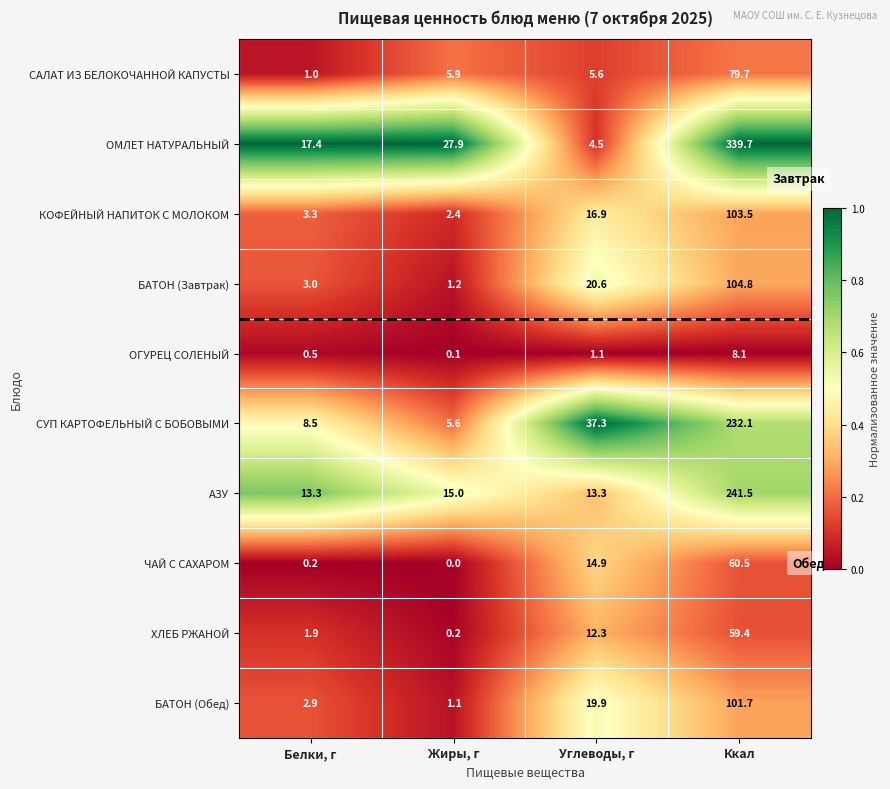

At Жиры, г, list the series in order from smallest to largest.

ЧАЙ С САХАРОМ, ОГУРЕЦ СОЛЕНЫЙ, ХЛЕБ РЖАНОЙ, БАТОН (Обед), БАТОН (Завтрак), КОФЕЙНЫЙ НАПИТОК С МОЛОКОМ, СУП КАРТОФЕЛЬНЫЙ С БОБОВЫМИ, САЛАТ ИЗ БЕЛОКОЧАННОЙ КАПУСТЫ, АЗУ, ОМЛЕТ НАТУРАЛЬНЫЙ